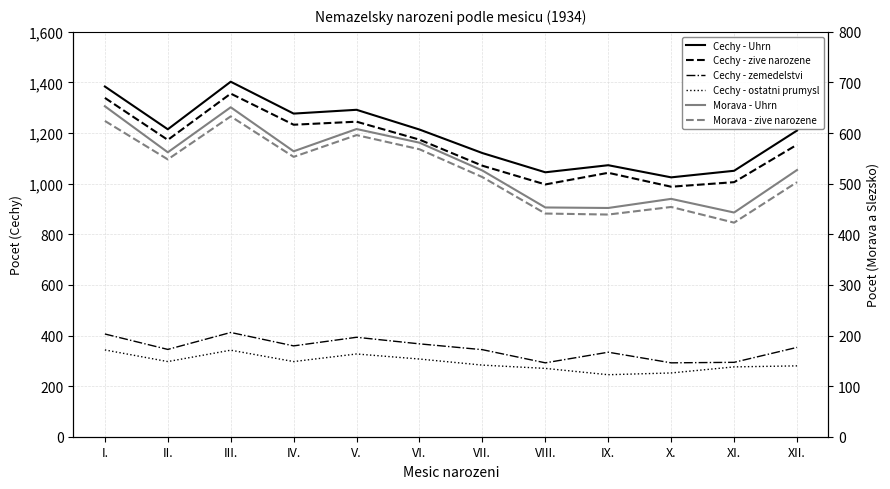

At IX., list the series in order from smallest to largest.

Cechy - ostatni prumysl, Cechy - zemedelstvi, Morava - zive narozene, Morava - Uhrn, Cechy - zive narozene, Cechy - Uhrn